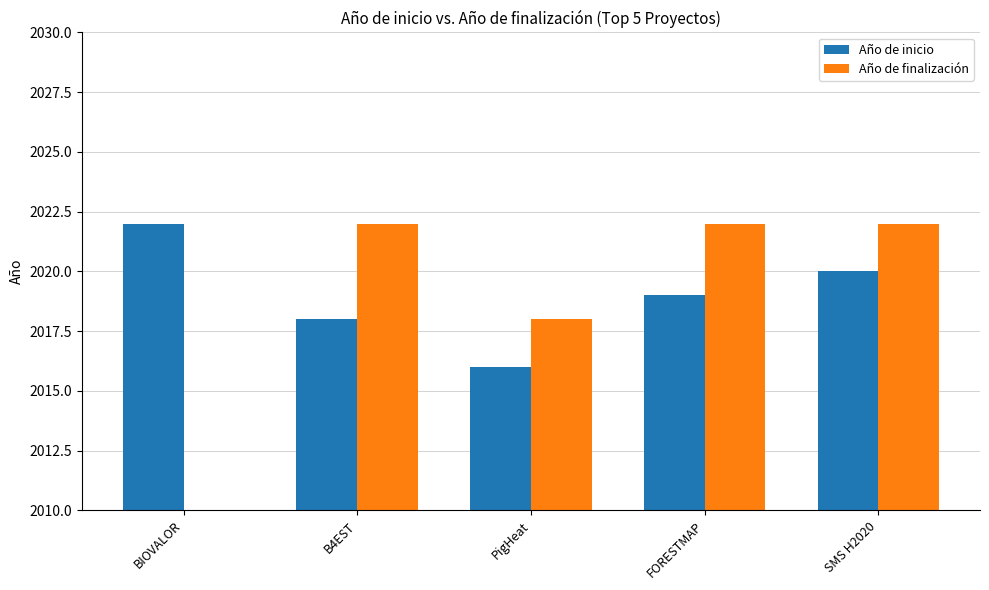

Which series has the largest range (max minus min)?

Año de inicio